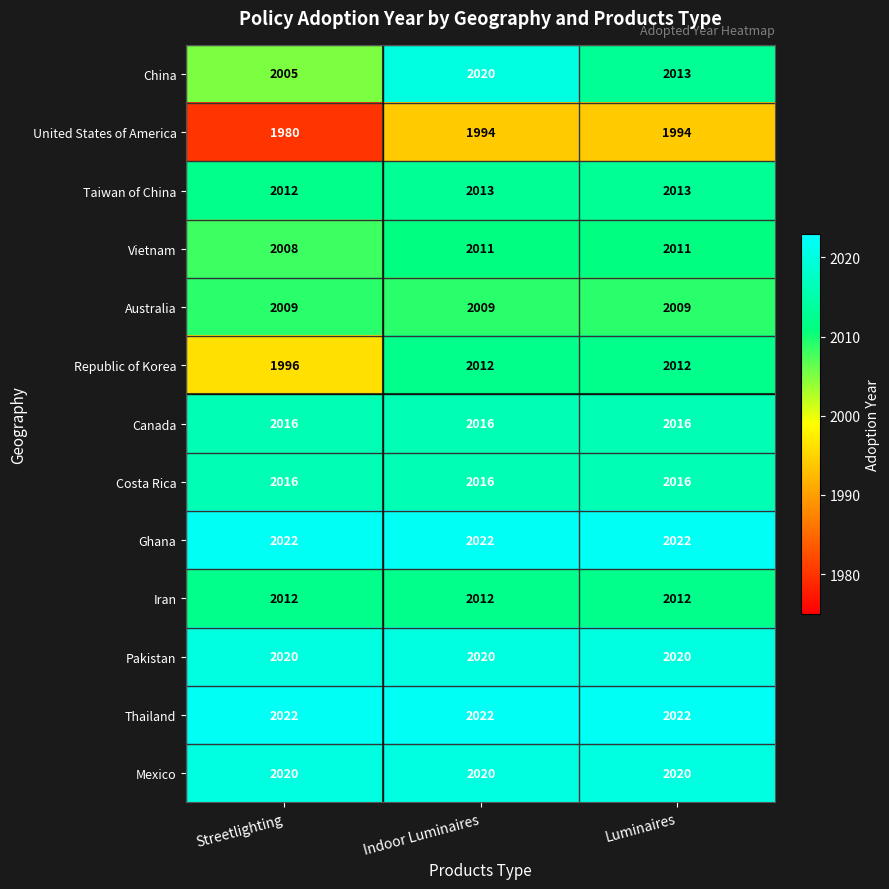

At how many categories does at least one series exceed 2016?

3